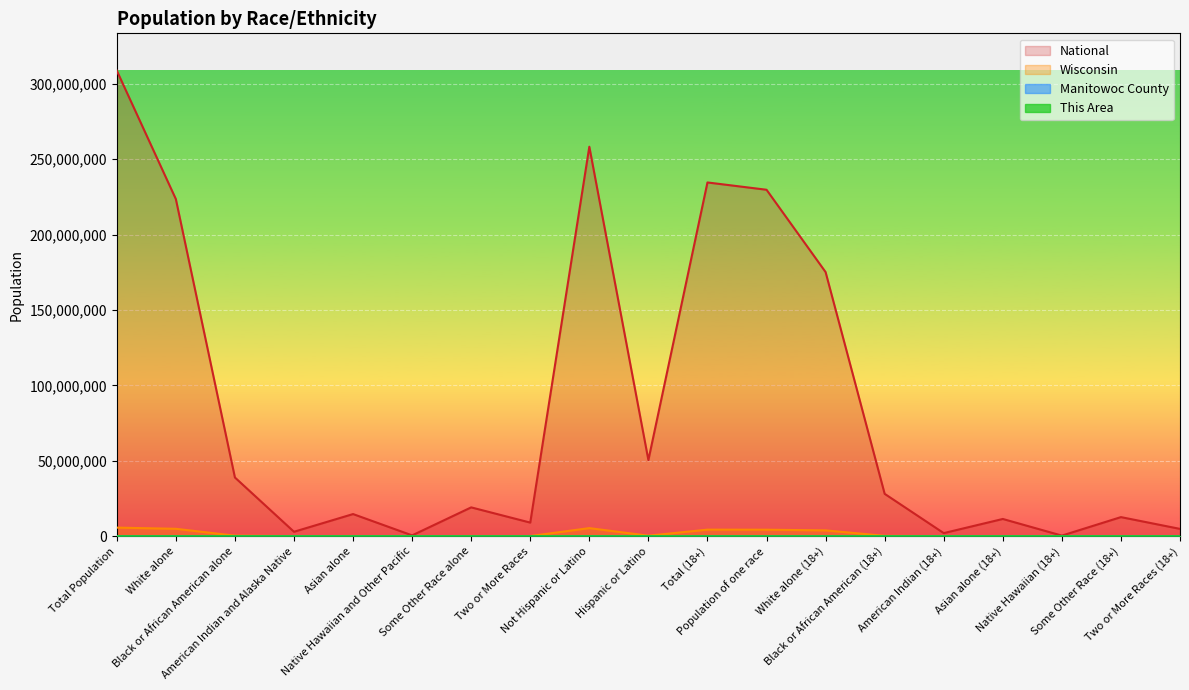

Which series has the largest range (max minus min)?

National